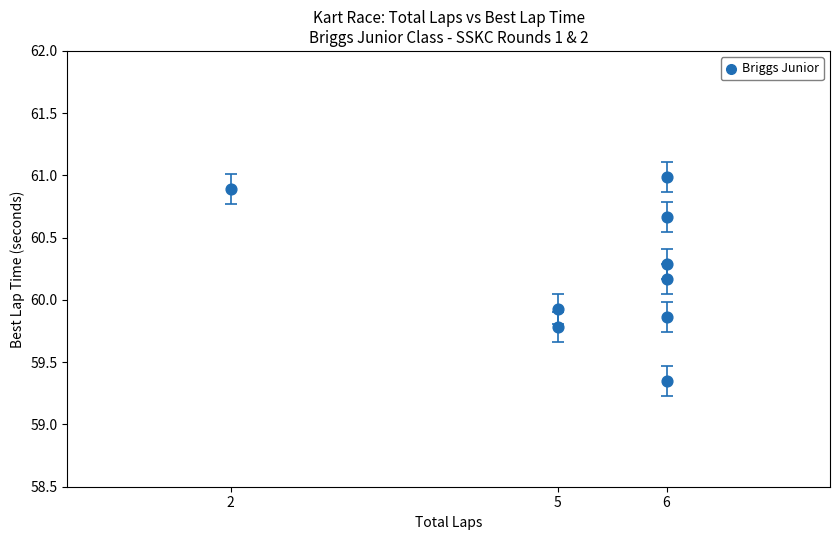

What Y value in the scatter plot is closest to 60?

59.9